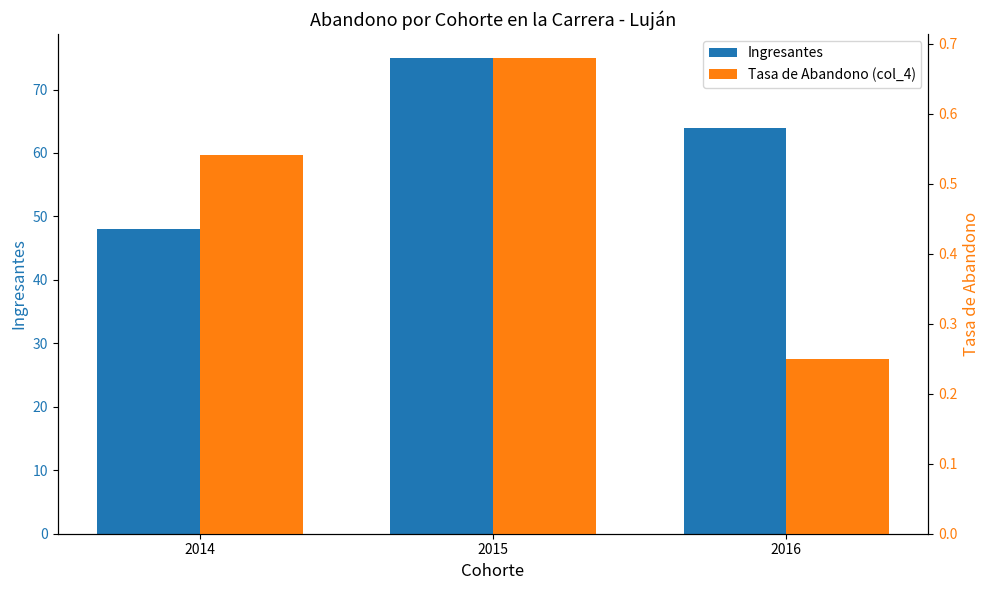

Rank the series at 2014 from highest to lowest value.

Ingresantes, Tasa de Abandono (col_4)